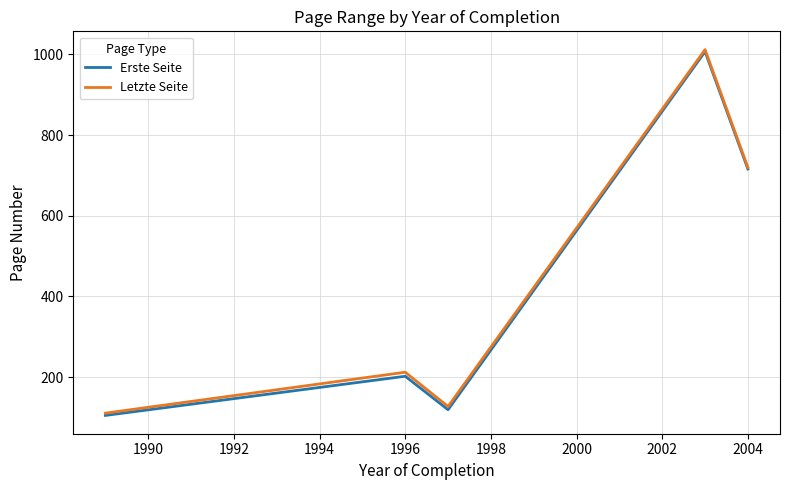

Which series has the largest range (max minus min)?

Erste Seite